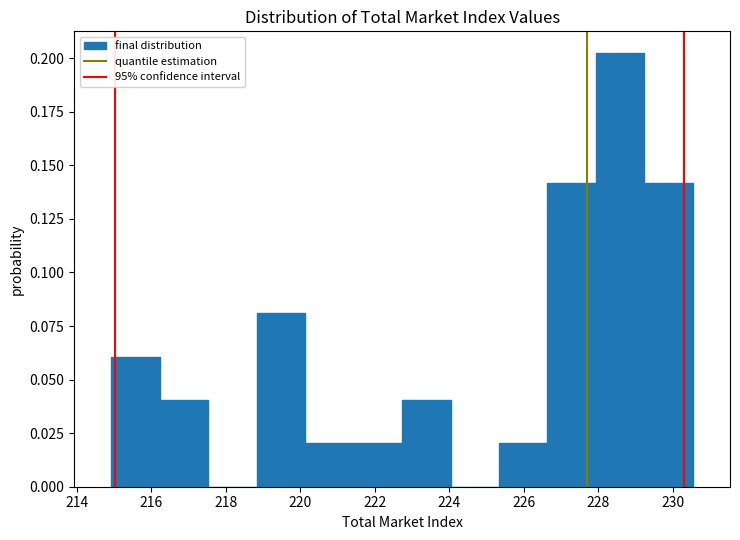

Reading left to right, transcribe this chart: for each bar, give the range it covers on the x-axis and its height. Neither the bar edges nor the heights are printed on the chart, so give them approximately, as read against the axes.

215.0 to 216.2: 0.06
216.2 to 217.6: 0.04
217.6 to 218.8: 0
218.8 to 220.2: 0.08
220.2 to 221.4: 0.02
221.4 to 222.8: 0.02
222.8 to 224.0: 0.04
224.0 to 225.4: 0
225.4 to 226.6: 0.02
226.6 to 228.0: 0.14
228.0 to 229.2: 0.20
229.2 to 230.6: 0.14